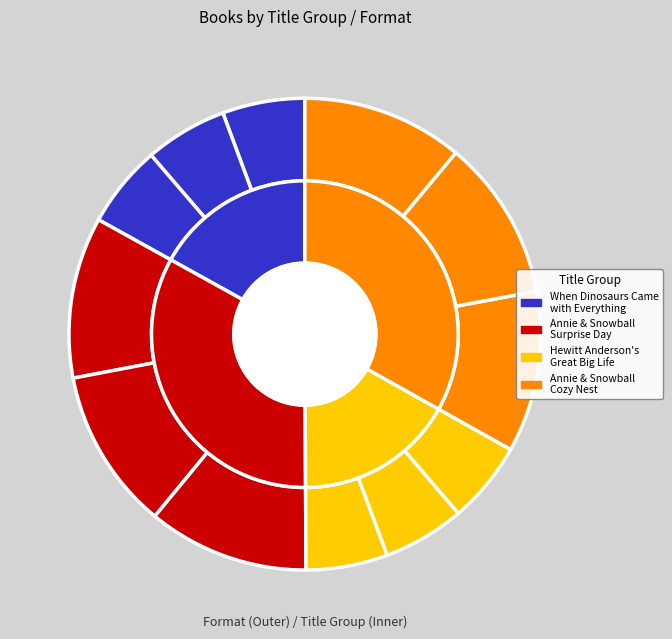

How many segments does this pie chart have?

12